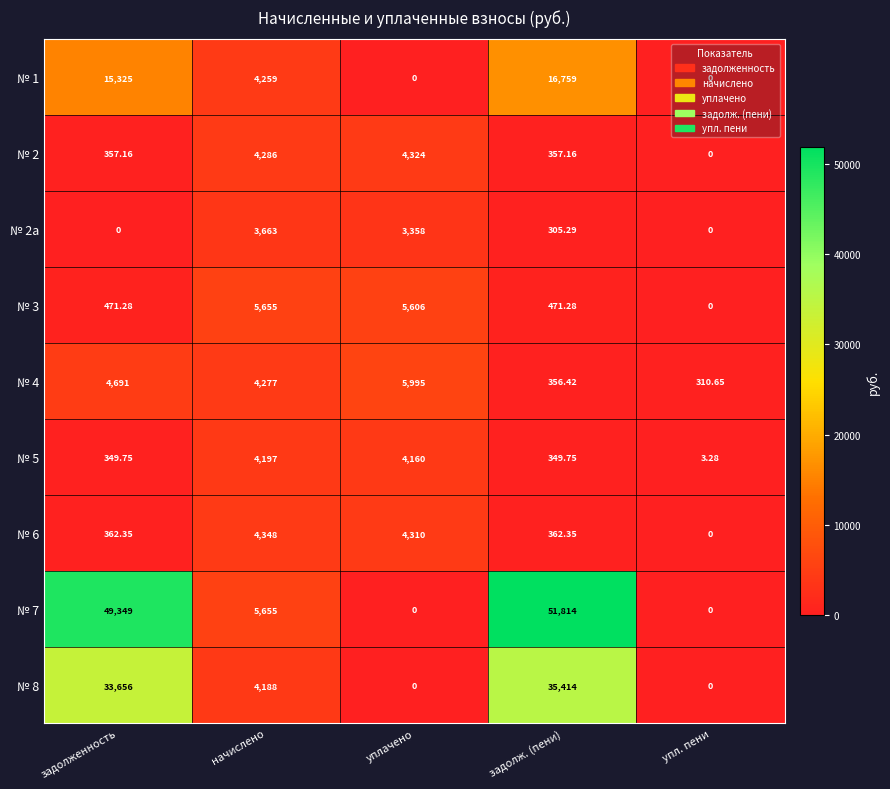

Which series has the widest spread of values?

№ 7